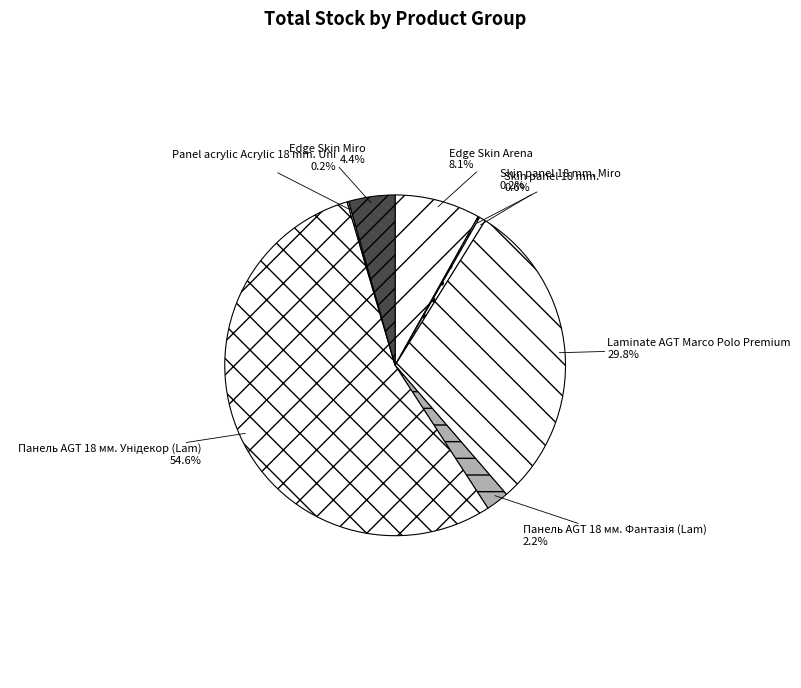

What percentage is NOT represented by Laminate AGT Marco Polo Premium?

70.2%